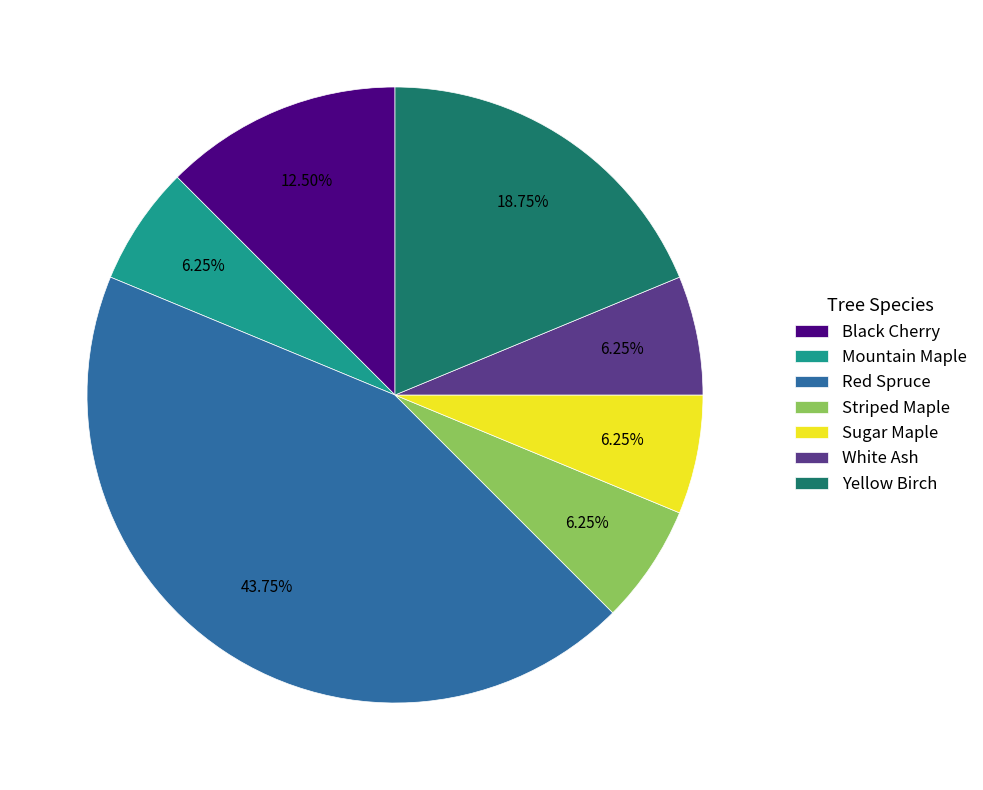

To the nearest percent, what percentage of the pie is Striped Maple?

6%